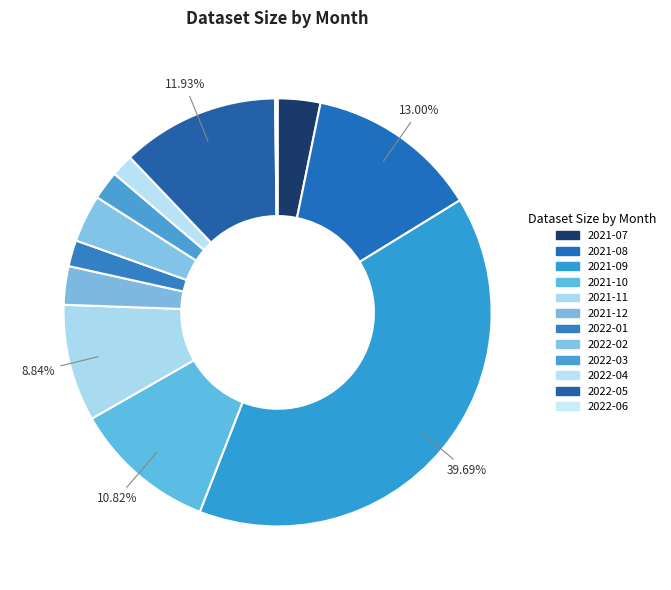

The 2022-06 slice represents 0% of the pie. True or false?

True